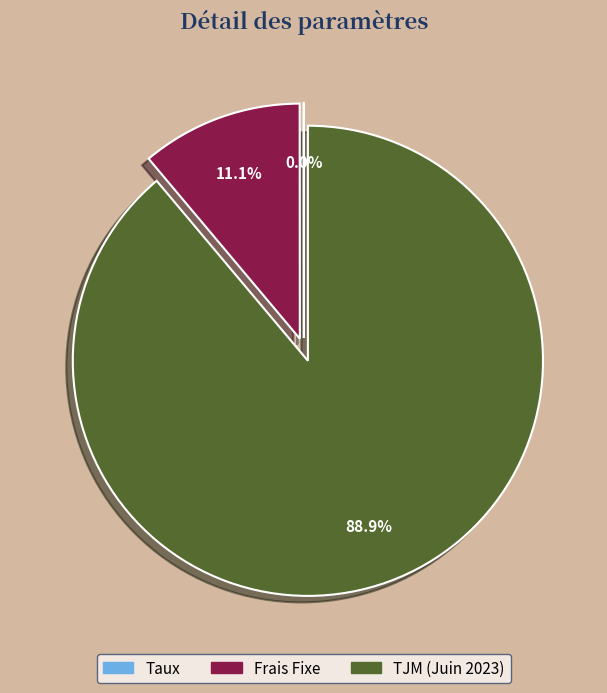

The TJM (Juin 2023) slice represents 89% of the pie. True or false?

True